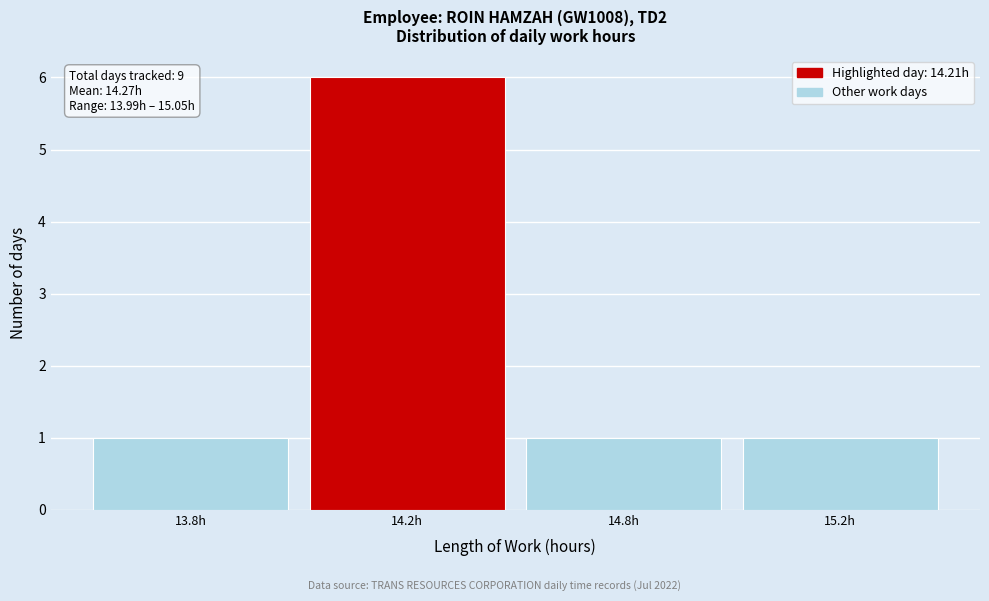

Reading right to left, list all the values displayed in this chart.

15.2h=1	14.8h=1	14.2h=6	13.8h=1